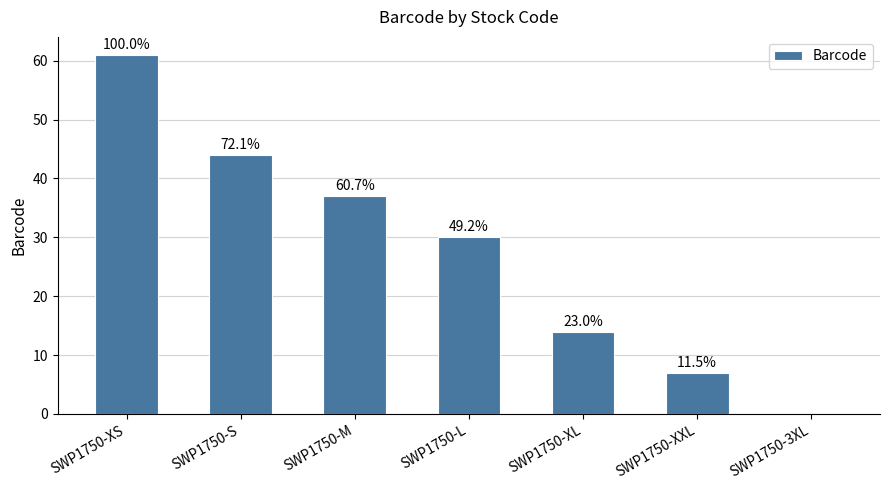

Are the bars horizontal?

No